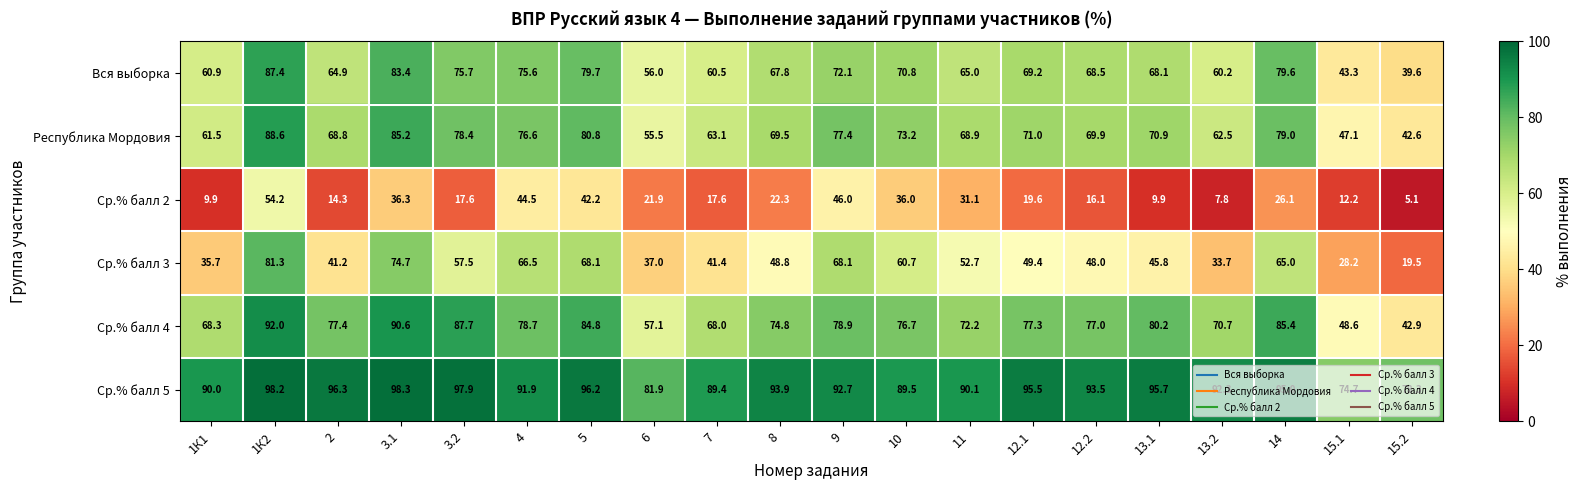

What is the maximum value shown in the chart?

98.3